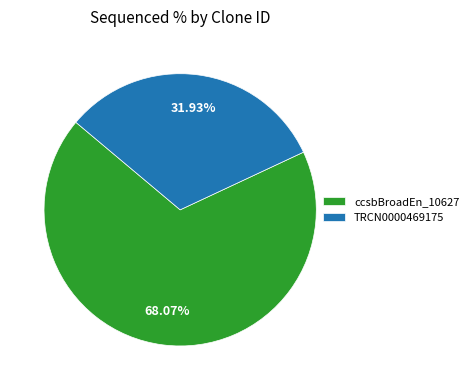

Count the number of slices in the pie.

2